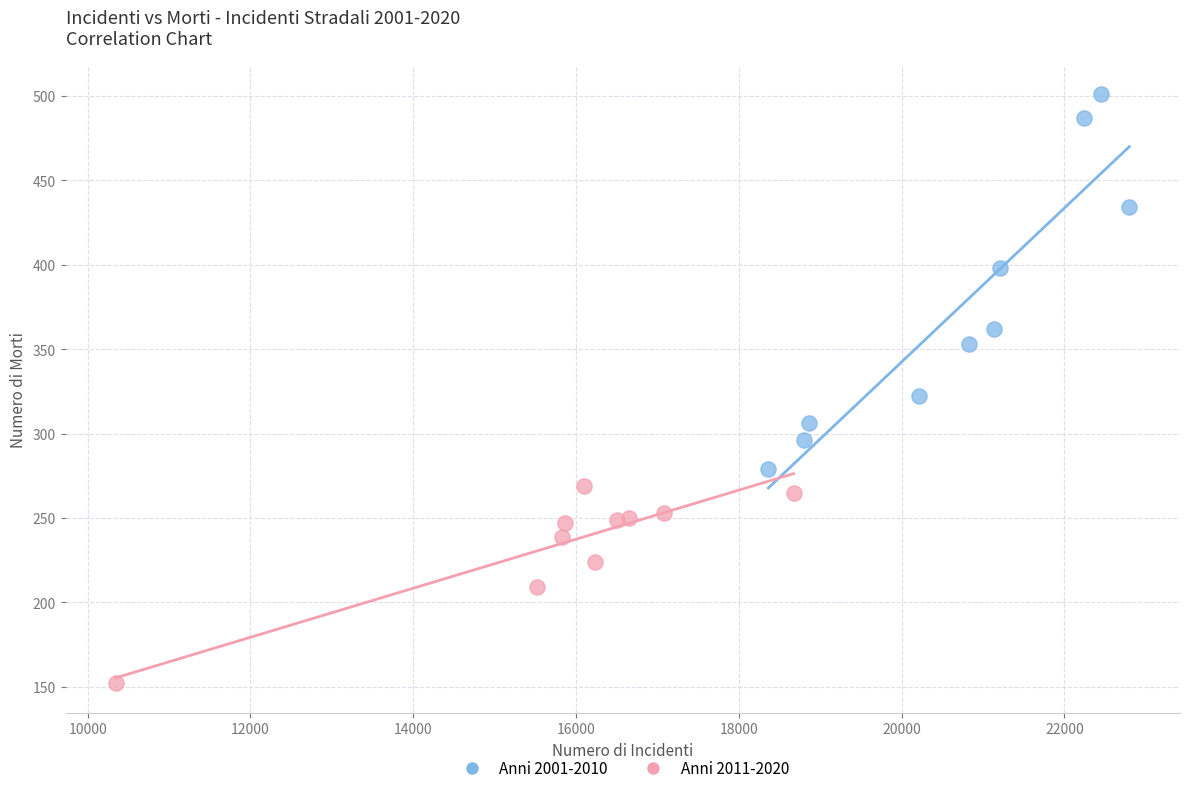

Which series contains the lowest Y value?

Anni 2011-2020